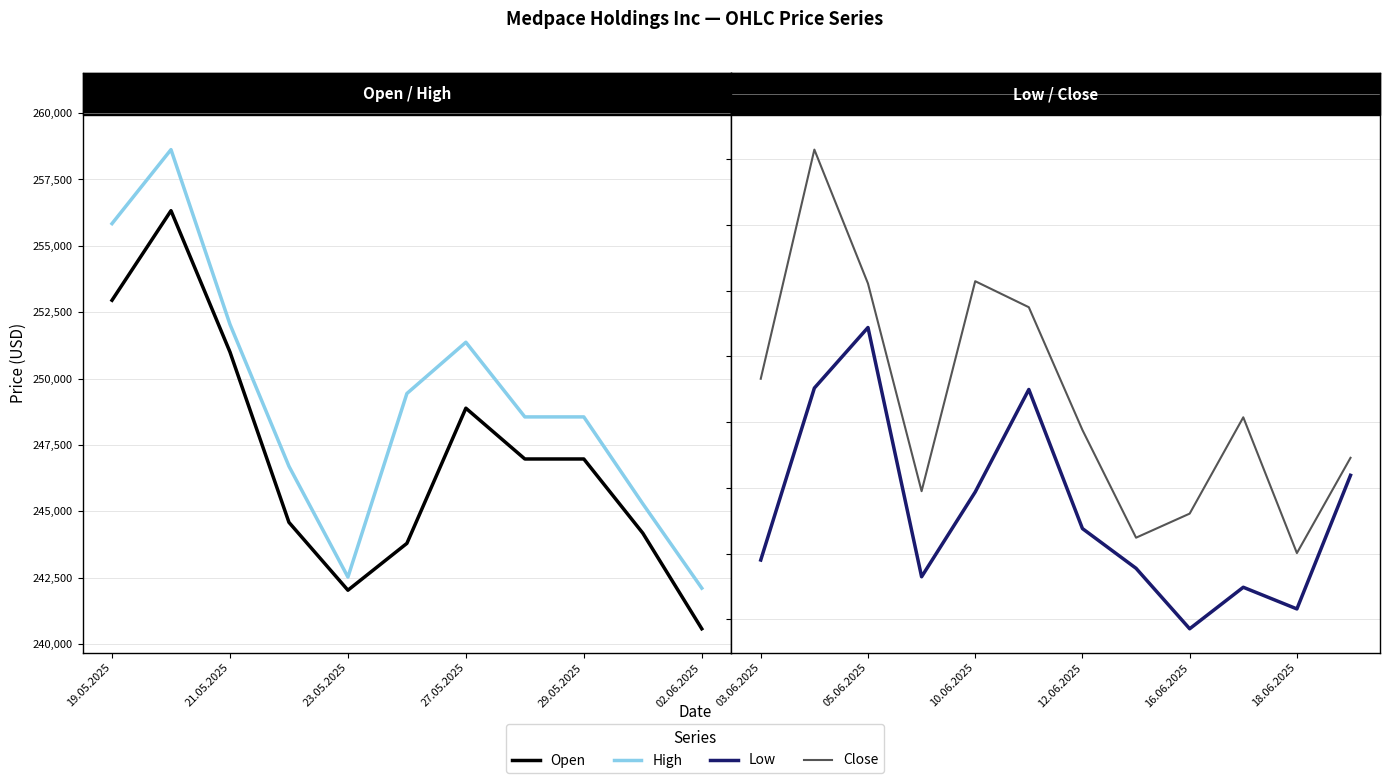

What is the average value of the High series?

250050